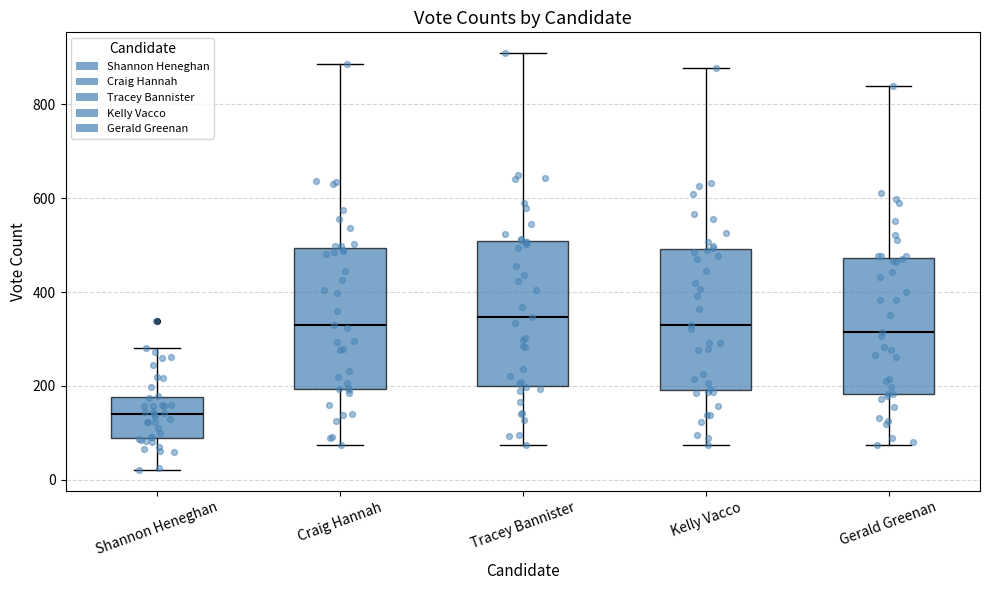

Where does the lower whisker of the box for Shannon Heneghan end on the y-axis? The values are not printed on the chart, so give them approximately, as read against the axis.

20